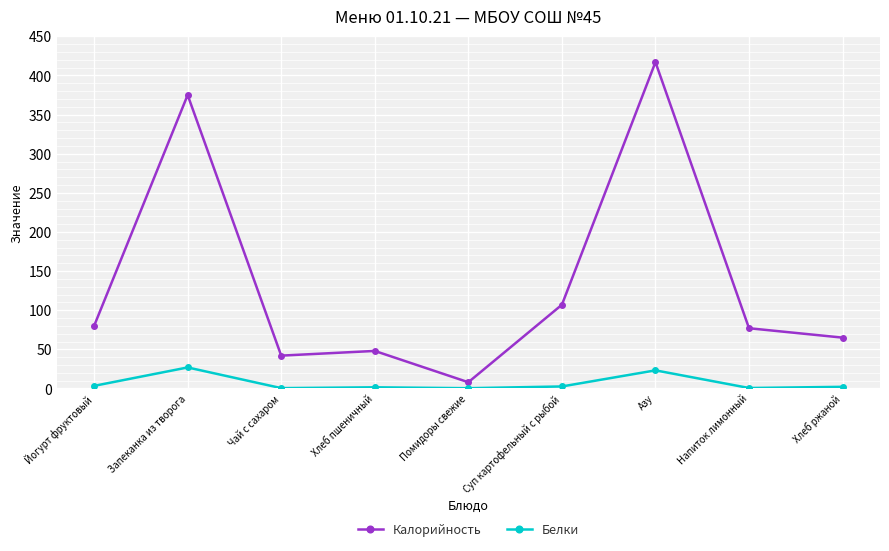

How many lines are shown in the chart?

2